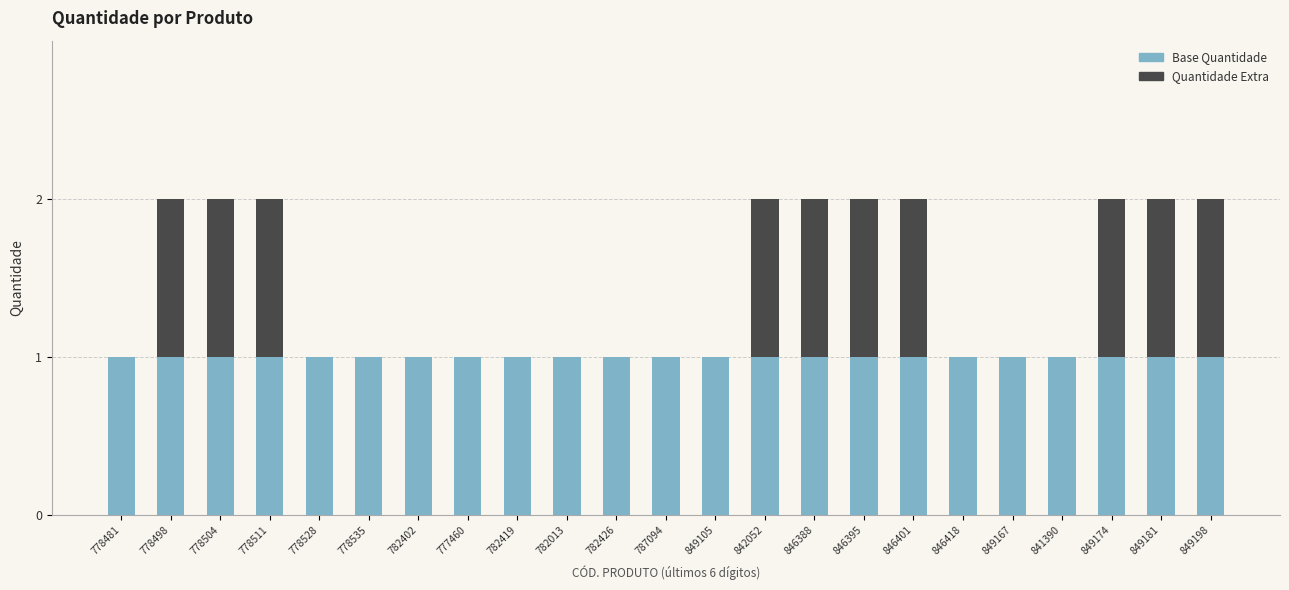

The value of Base Quantidade at 849174 is 0. True or false?

False